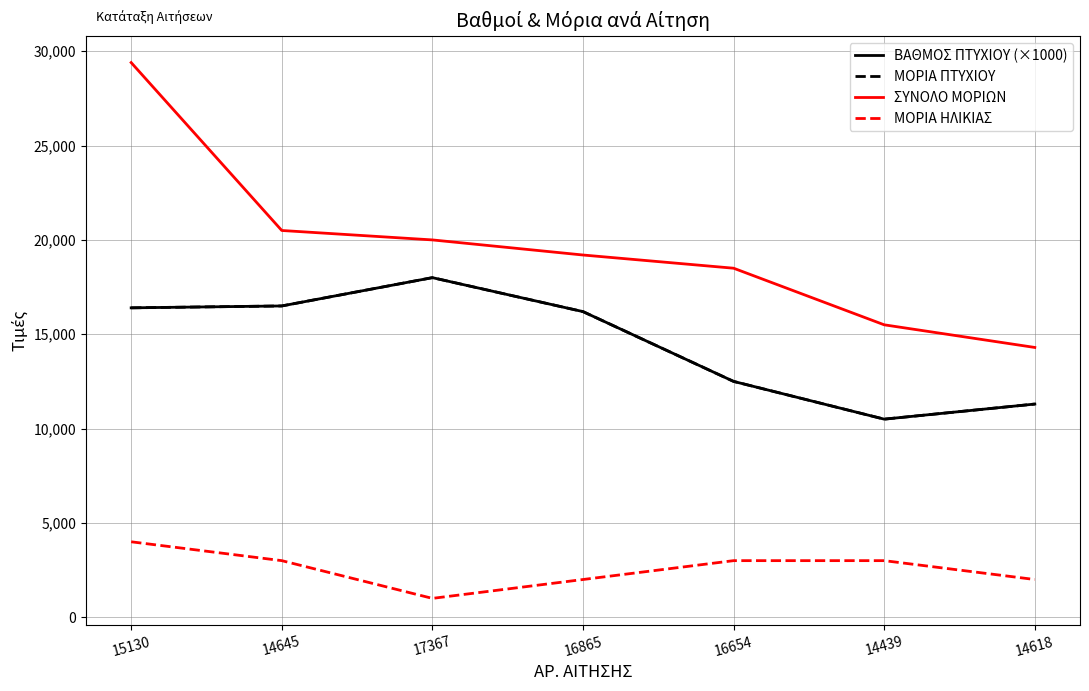

True or false: ΜΟΡΙΑ ΗΛΙΚΙΑΣ has more than 1 interior local peaks.

False